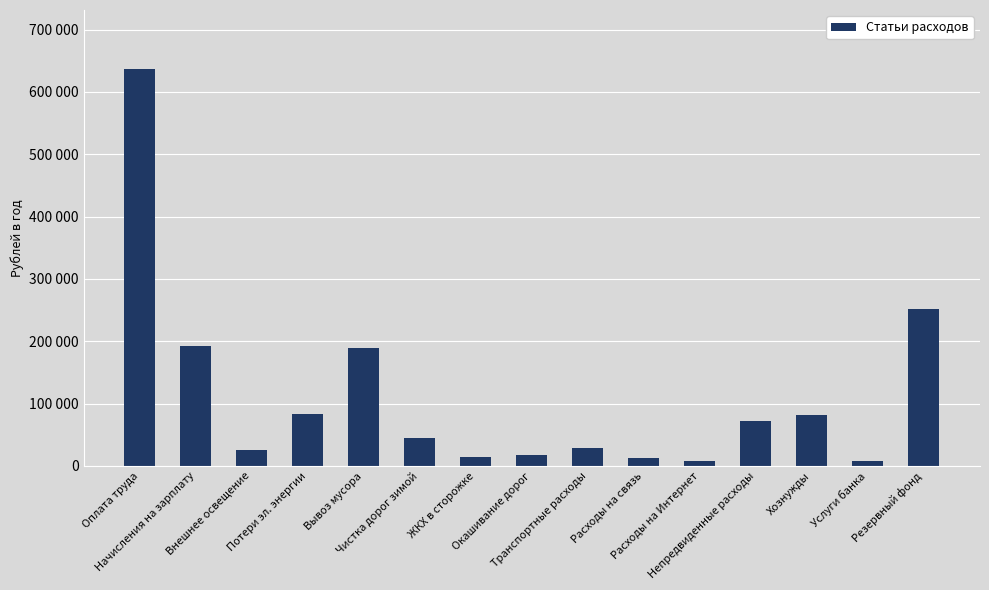

List the labels in order of value, smallest first.

Расходы на Интернет, Услуги банка, Расходы на связь, ЖКХ в сторожке, Окашивание дорог, Внешнее освещение, Транспортные расходы, Чистка дорог зимой, Непредвиденные расходы, Хознужды, Потери эл. энергии, Вывоз мусора, Начисления на зарплату, Резервный фонд, Оплата труда